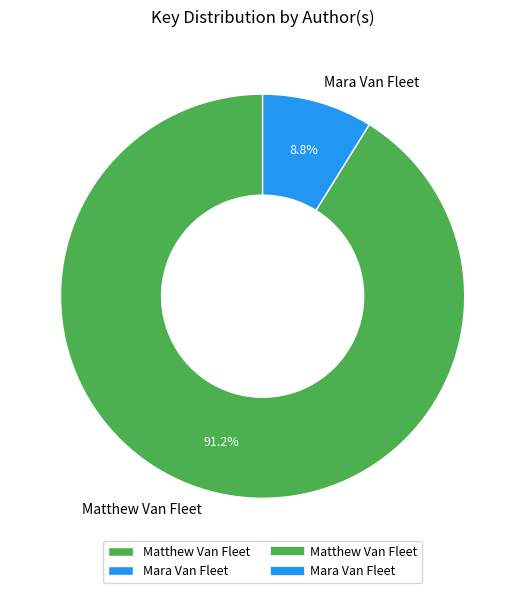

Count the number of slices in the pie.

2